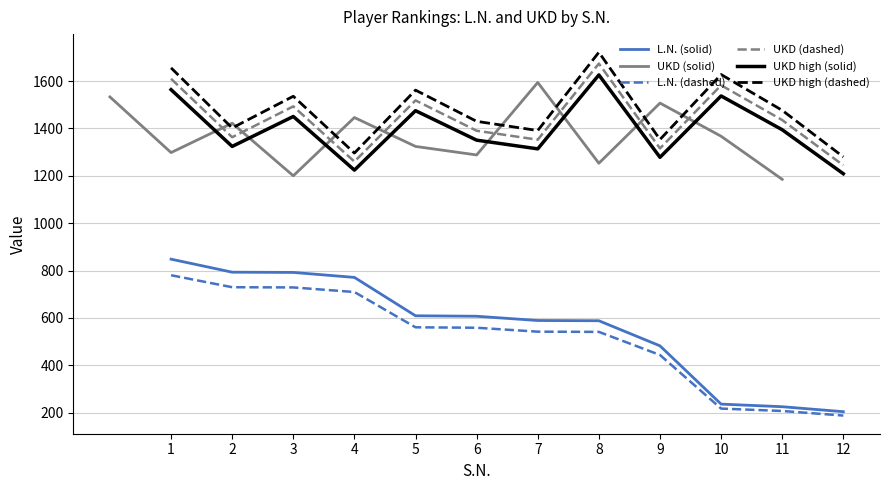

Does the chart display data point markers on the line(s)?

No